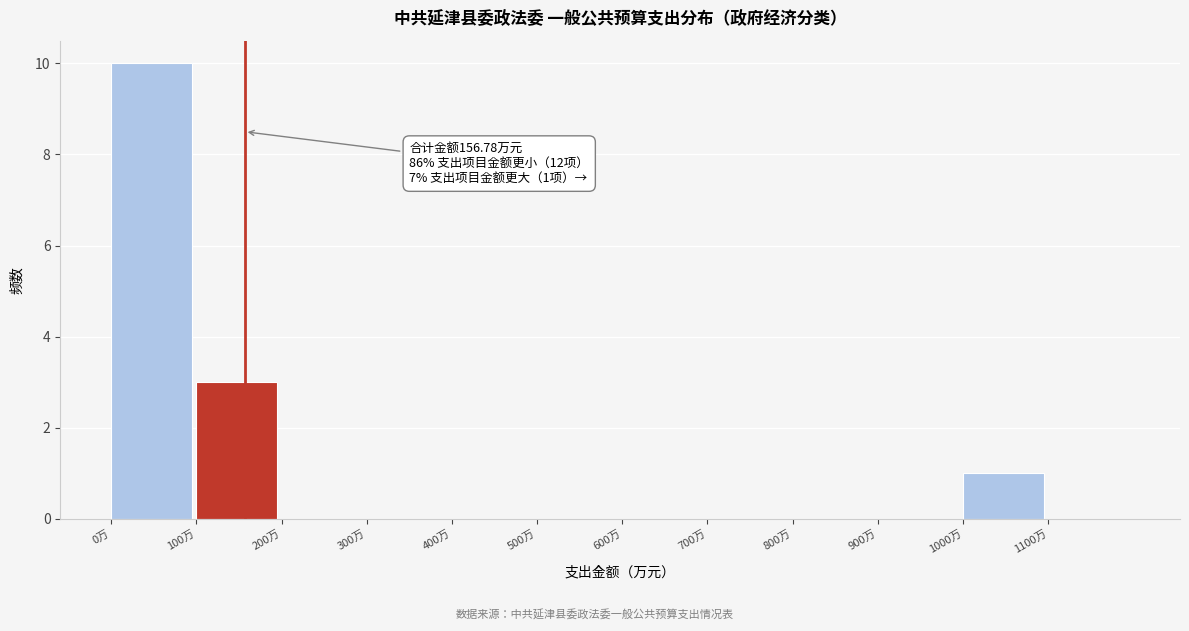

Over which range of the x-axis is the bar tallest?

0 to 100